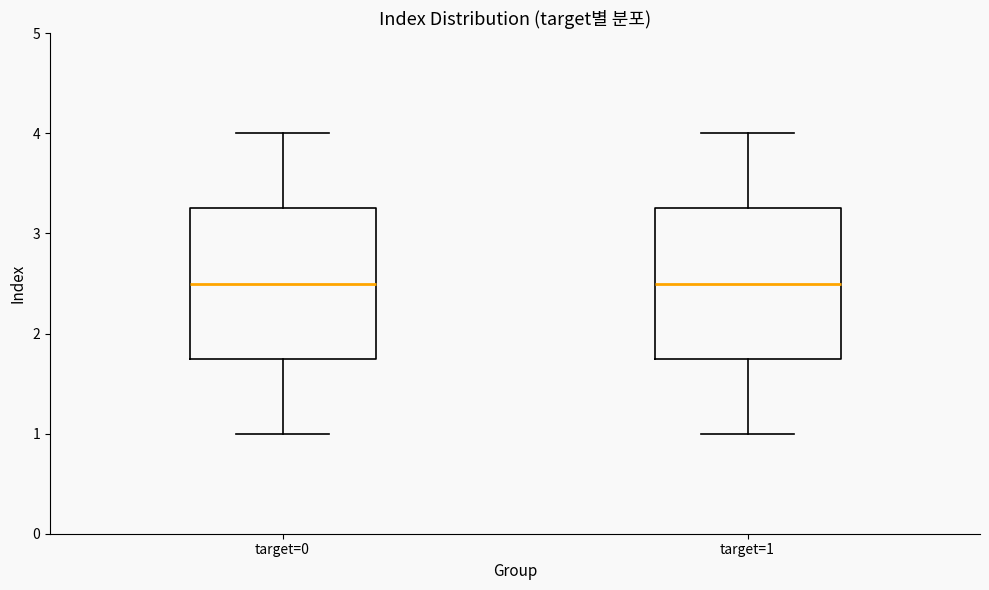

Reading left to right, read every box against the y-axis: the position of its median line, the range the box covers, and the ends of its whiskers. The values are not printed on the chart, so give them approximately, as read against the axis.

target=0: median 2.5, box 1.8 to 3.3, whiskers 1.0 to 4.0
target=1: median 2.5, box 1.8 to 3.3, whiskers 1.0 to 4.0